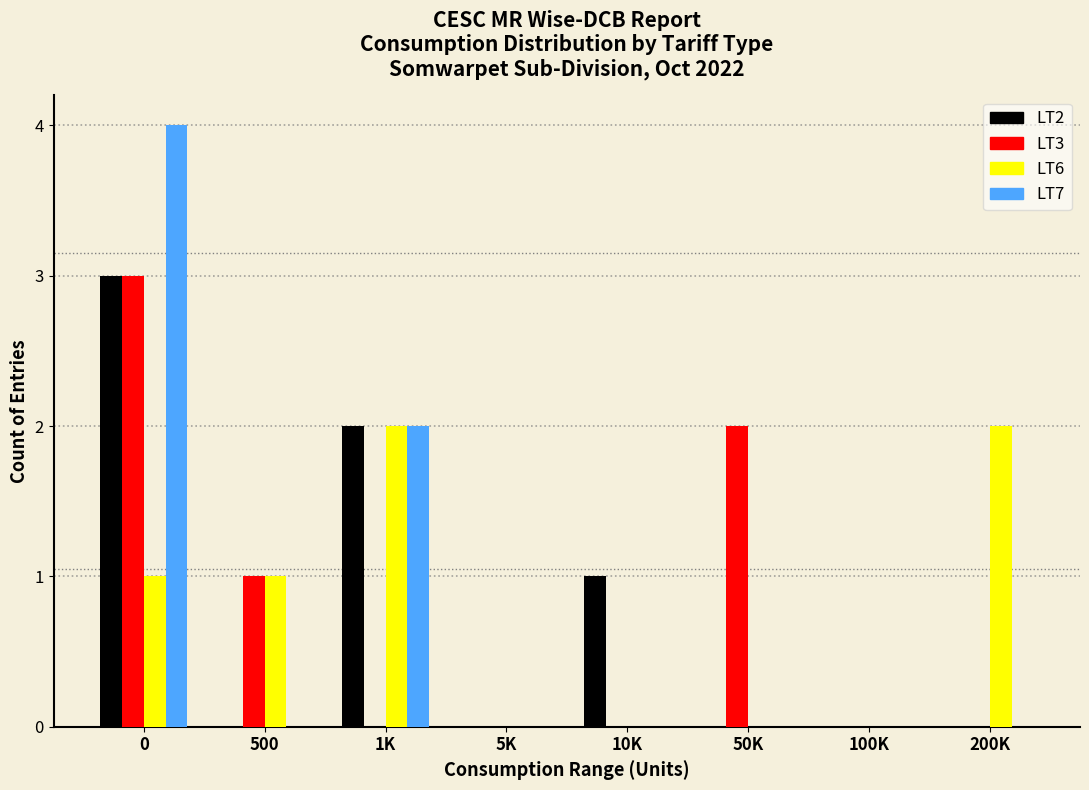

Is it true that LT7 equals 2 at 1K?

True